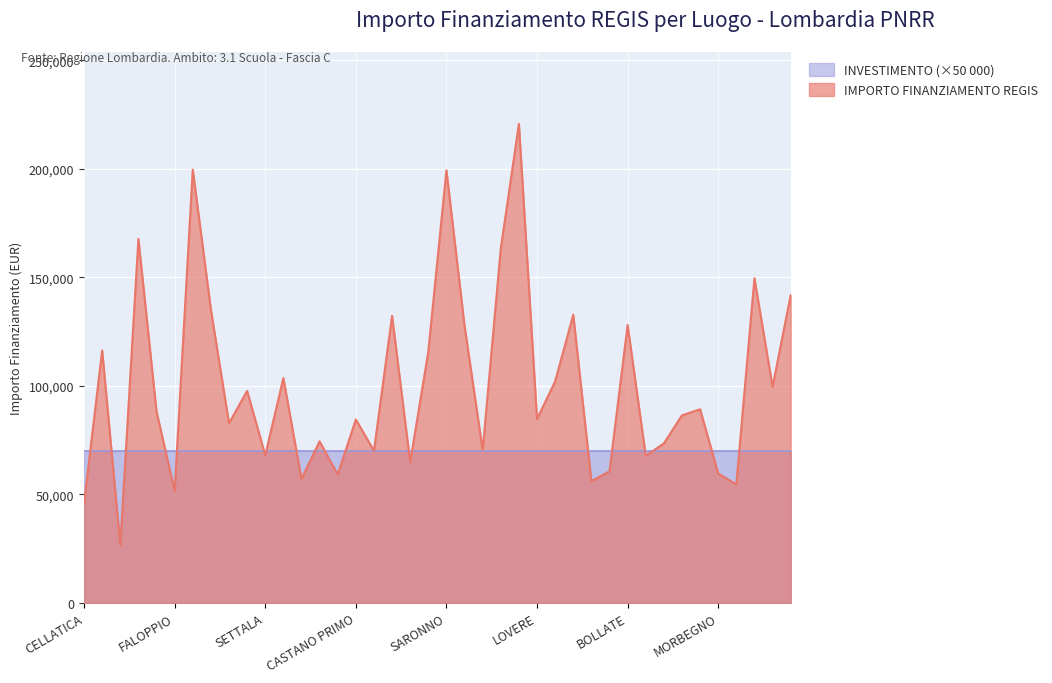

Reading left to right, transcribe all the data shown in this chart.

CELLATICA=46044.5	CASTELCOVATI=116324.6	MILANO=26730.0	MONZA=167724.8	LONATO DEL GARDA=88213.8	FALOPPIO=51620.1	MONZA=199567.7	LECCO=135157.2	CANTU=82798.6	MILANO=97694.9	SETTALA=68057.8	CINISELLO BALSAMO=103619.9	Provincia di BRESCIA=57160.7	CORSICO=74486.0	NOVIGLIO=59229.0	CASTANO PRIMO=84538.8	MILANO=70120.9	SESTO SAN GIOVANNI=132279.7	MILANO=64886.6	MONZA=115789.8	SARONNO=199303.9	GALLARATE=127674.8	ADRO=70397.4	LODI=163198.8	BERGAMO=220663.0	LOVERE=84744.5	CALOLZIOCORTE=102092.5	PAVIA=132781.0	ALZANO LOMBARDO=56181.6	MILANO=60687.8	BOLLATE=128032.6	CESANO BOSCONE=67843.7	CANTU=73496.1	MANTOVA=86448.2	GARBAGNATE MILANESE=89266.3	MORBEGNO=59681.5	RANICA=54682.1	SESTO SAN GIOVANNI=149604.4	MILANO=99582.8	TREZZO SULLADDA=141794.5